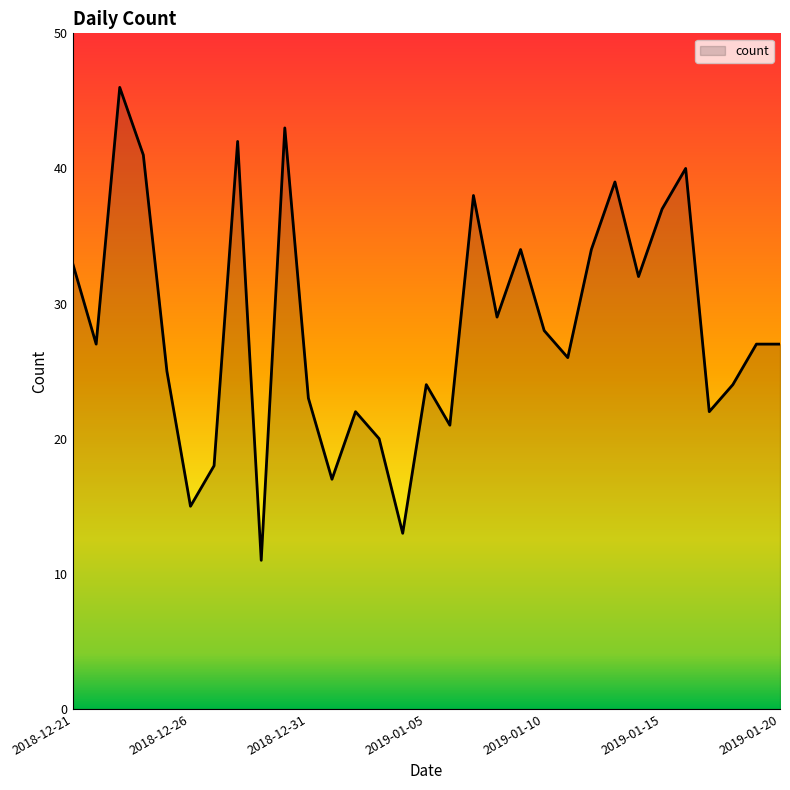

What is the difference between the maximum and minimum values?

35